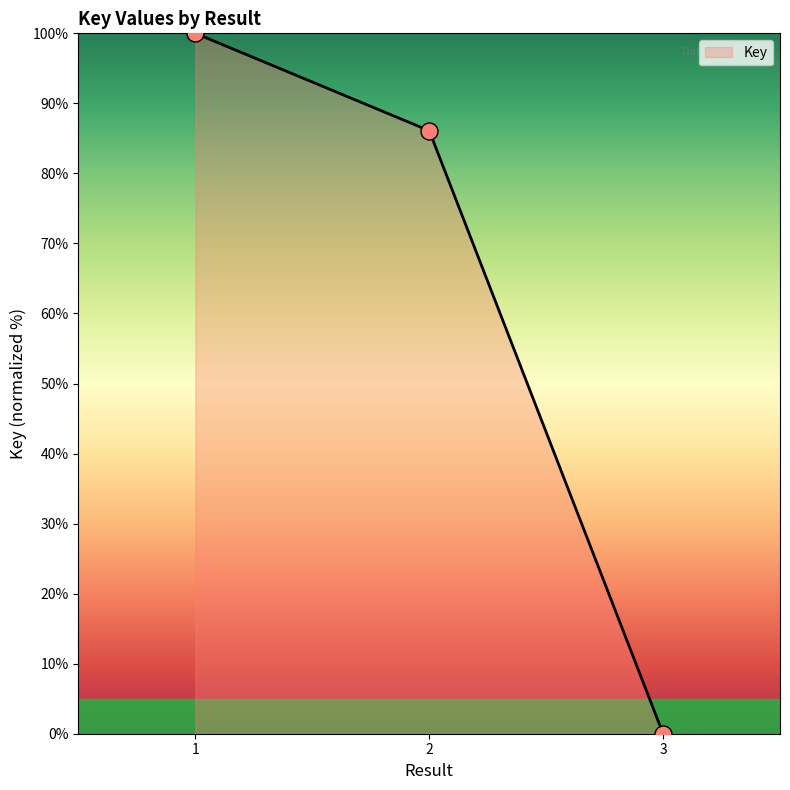

What is the change in value from 1 to 2?

-13.9